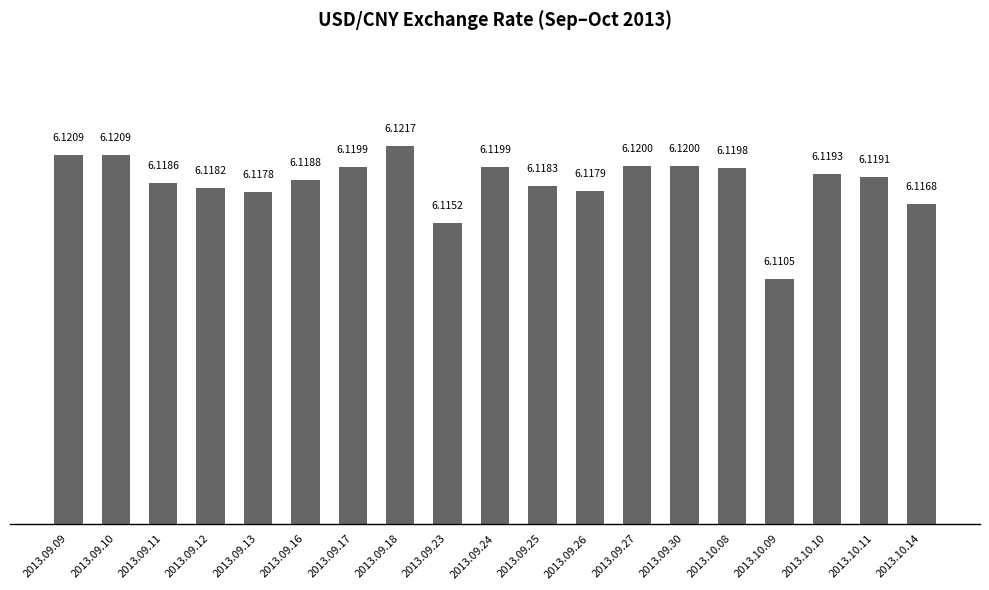

What is the value of the 8th bar from the left?

6.1